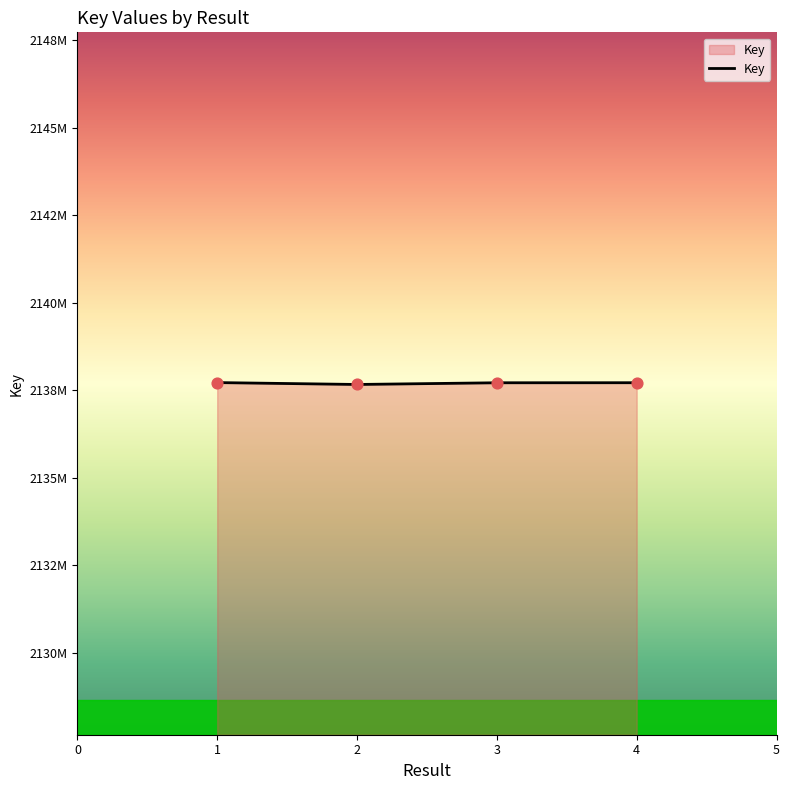

What is the change in value from 1 to 2?

-53879